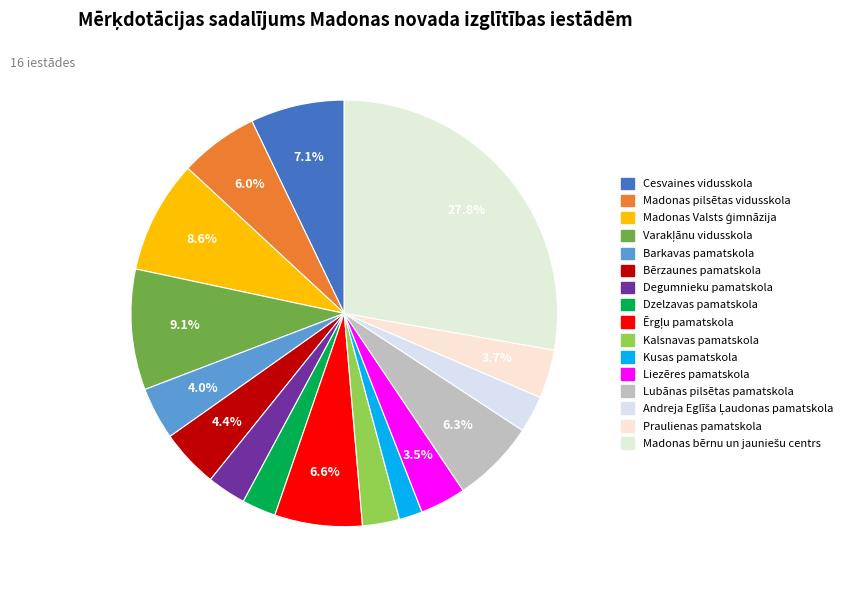

How many slices are in this pie chart?

16